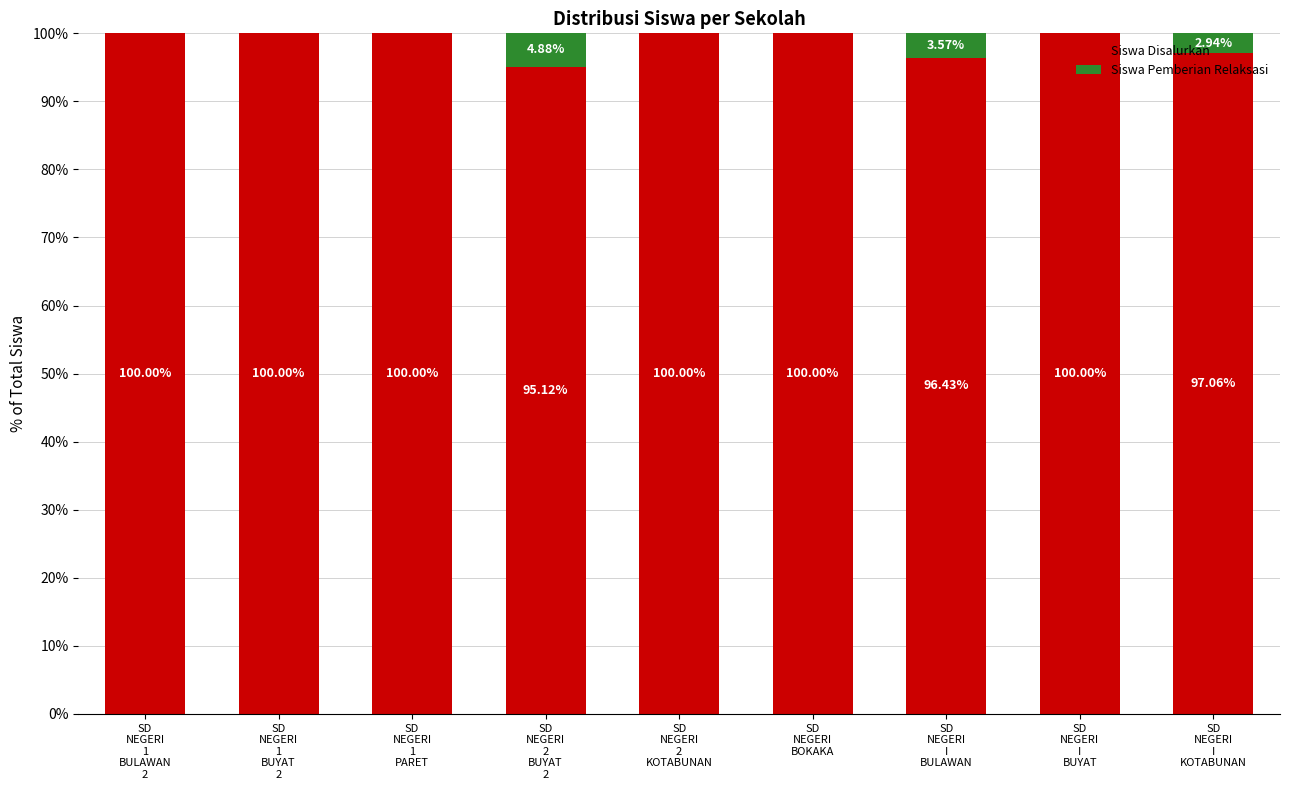

What is the sum of all Siswa Disalurkan values?

888.6